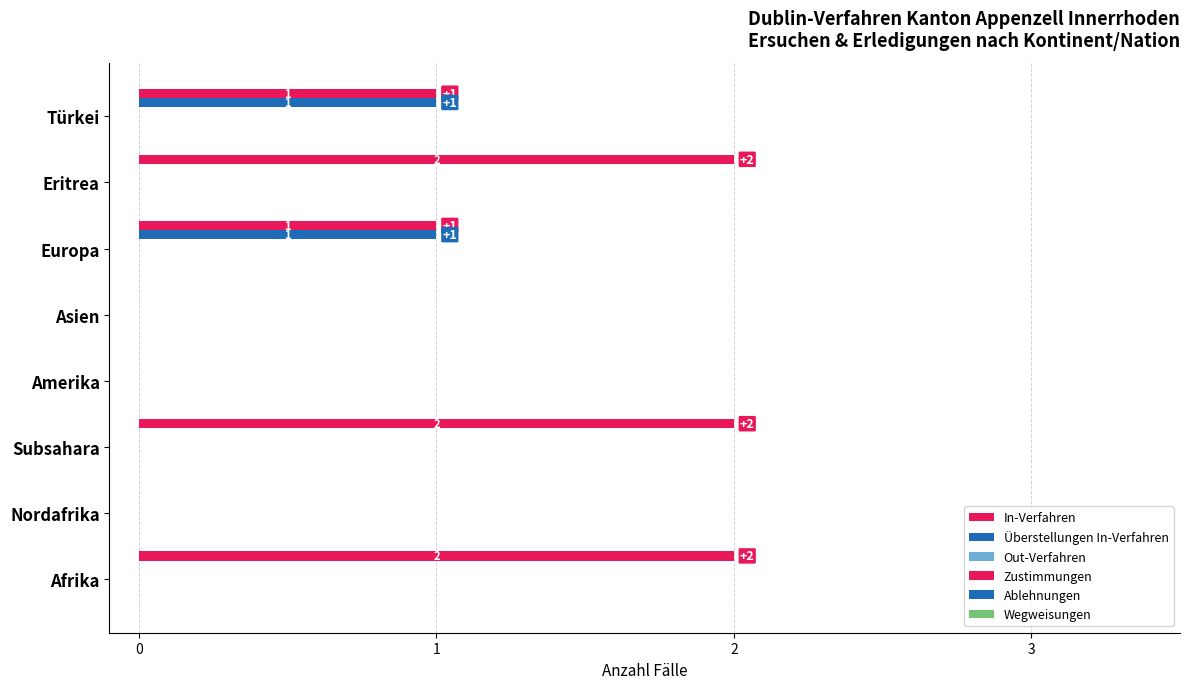

How many data points does each series have?

8